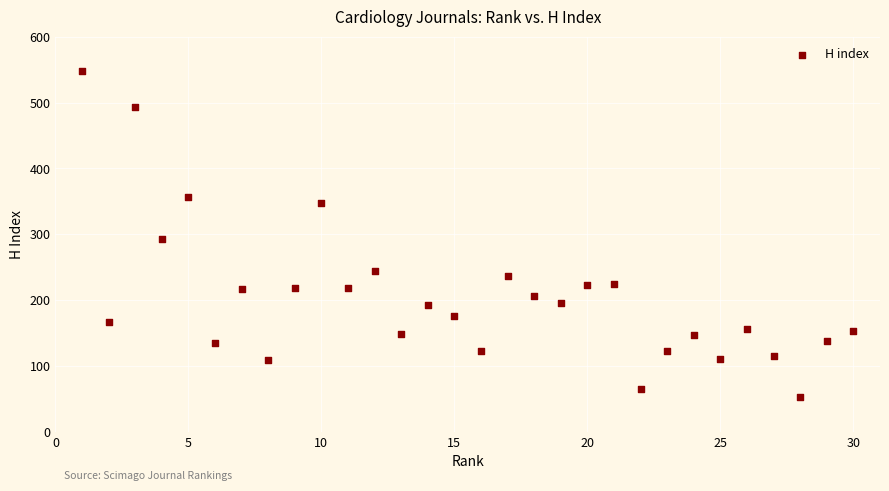

What Y value in the scatter plot is closest to 300?

292